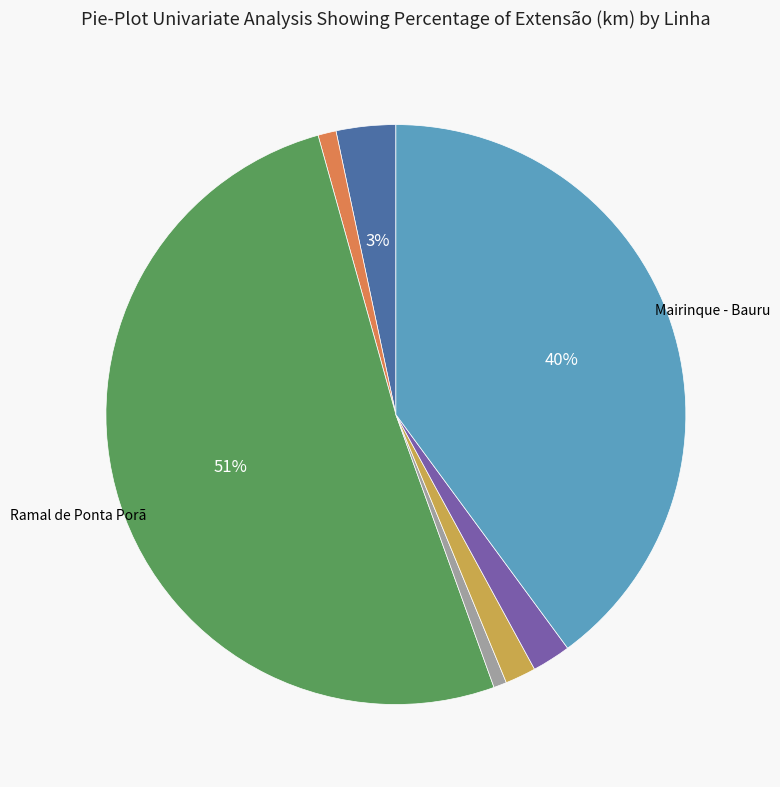

Is there a majority slice in this chart?

Yes